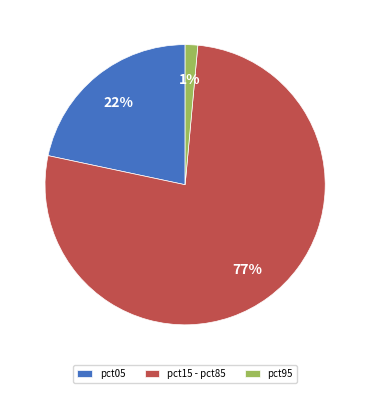

Do pct15 - pct85 and pct95 together represent more than half of the pie?

Yes